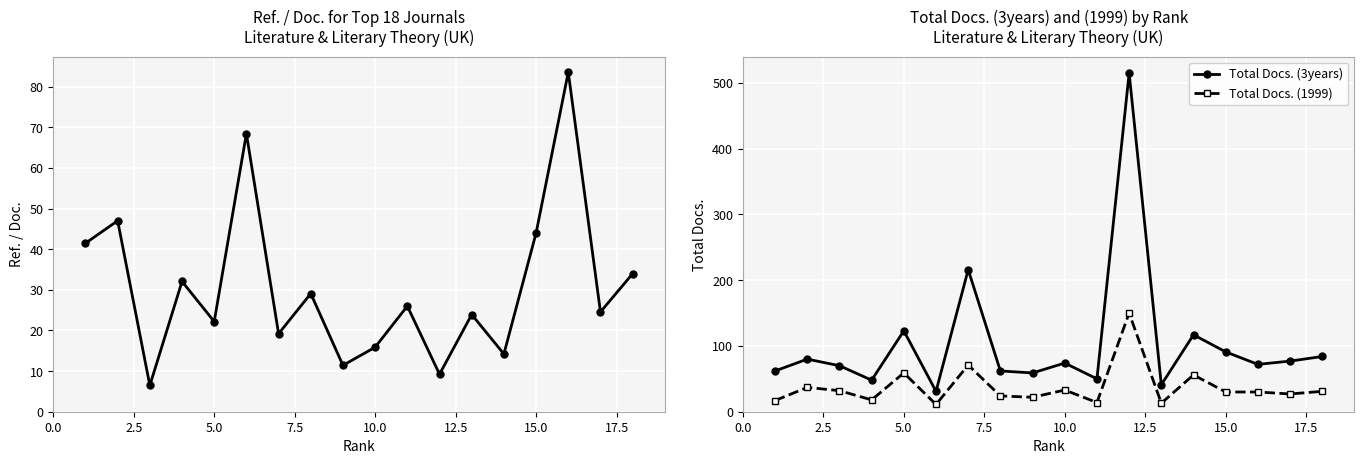

Which series has the largest range (max minus min)?

Total Docs. (3years)